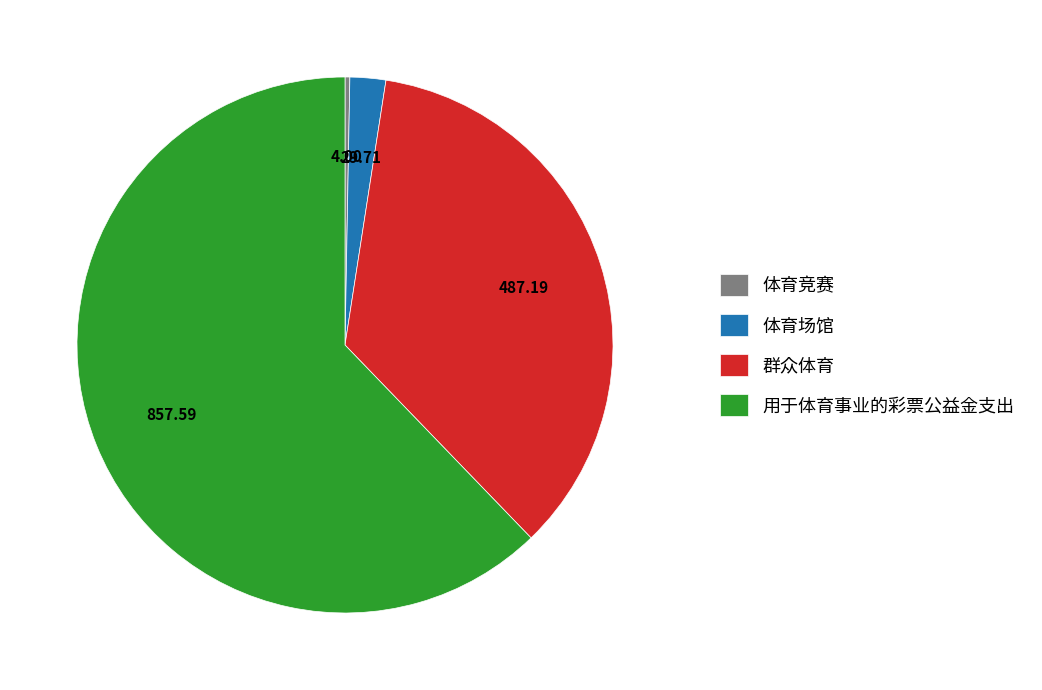

What is the majority slice?

用于体育事业的彩票公益金支出